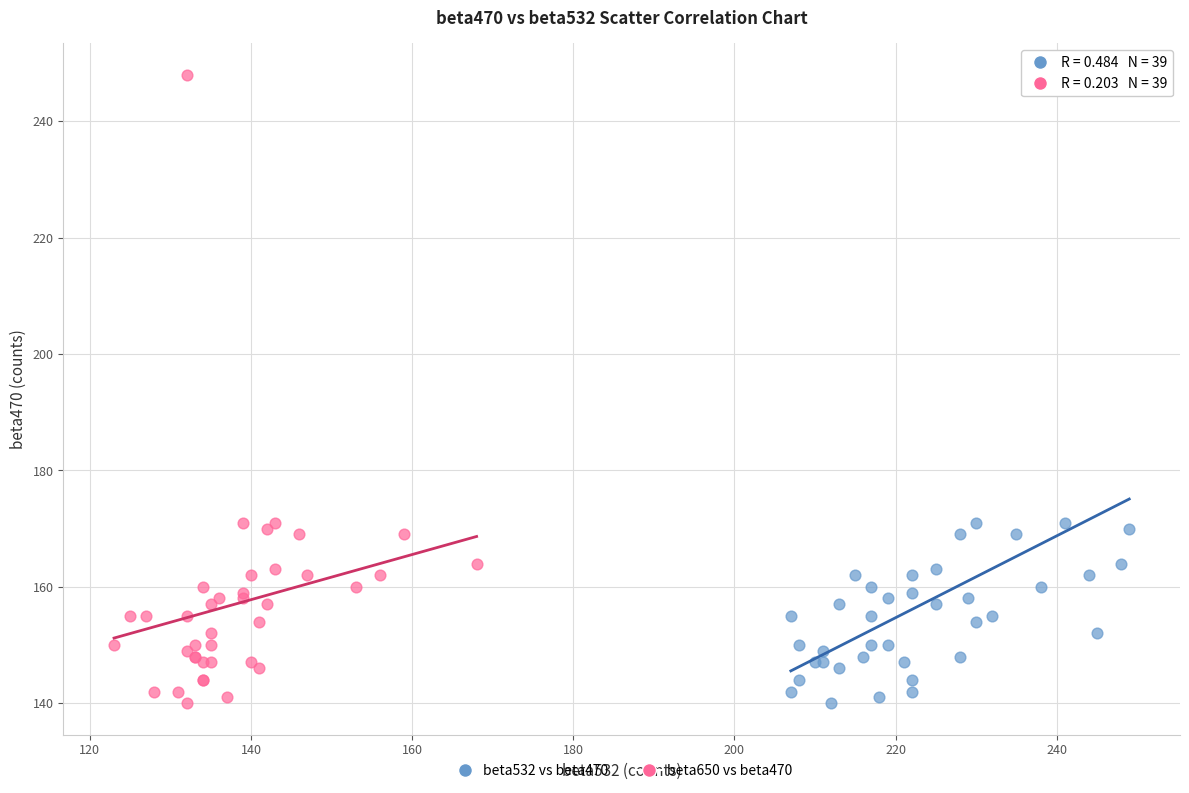

What are all the series names shown in the legend?

beta532 vs beta470, beta650 vs beta470